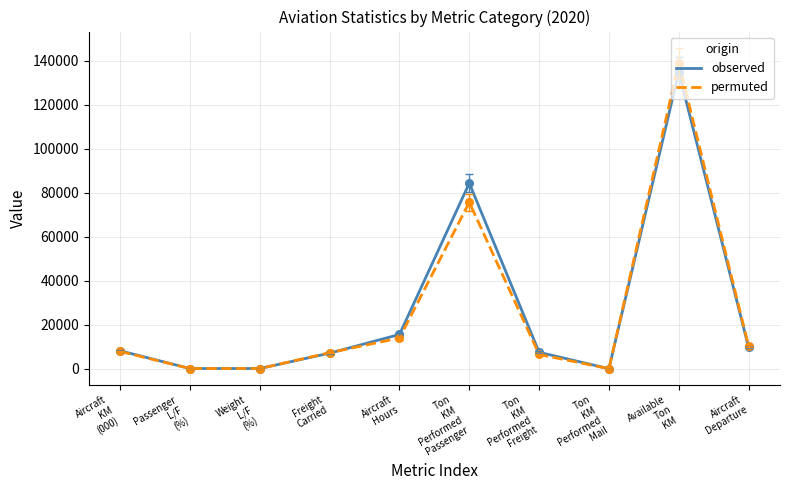

Which series has the largest range (max minus min)?

permuted